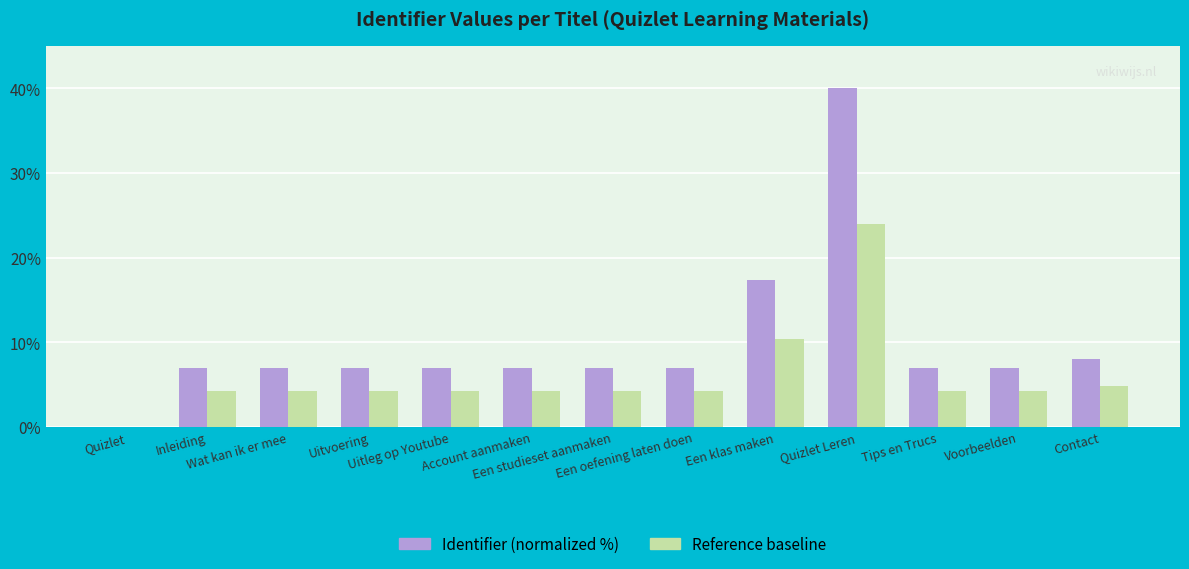

What is the sum of all Identifier (normalized %) values?

128.4